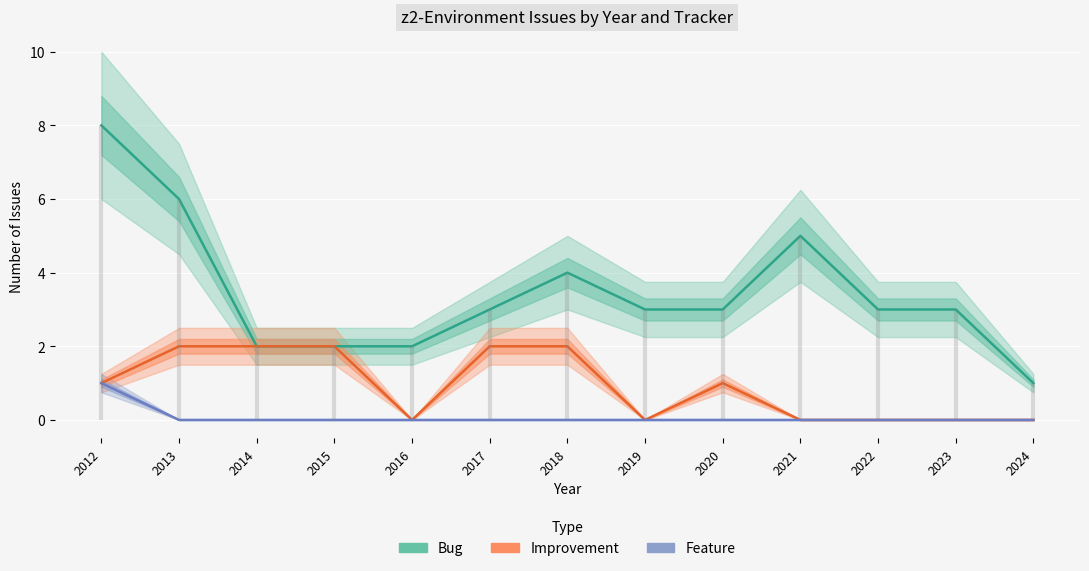

Which has a higher value, 2020 or 2017?

2020